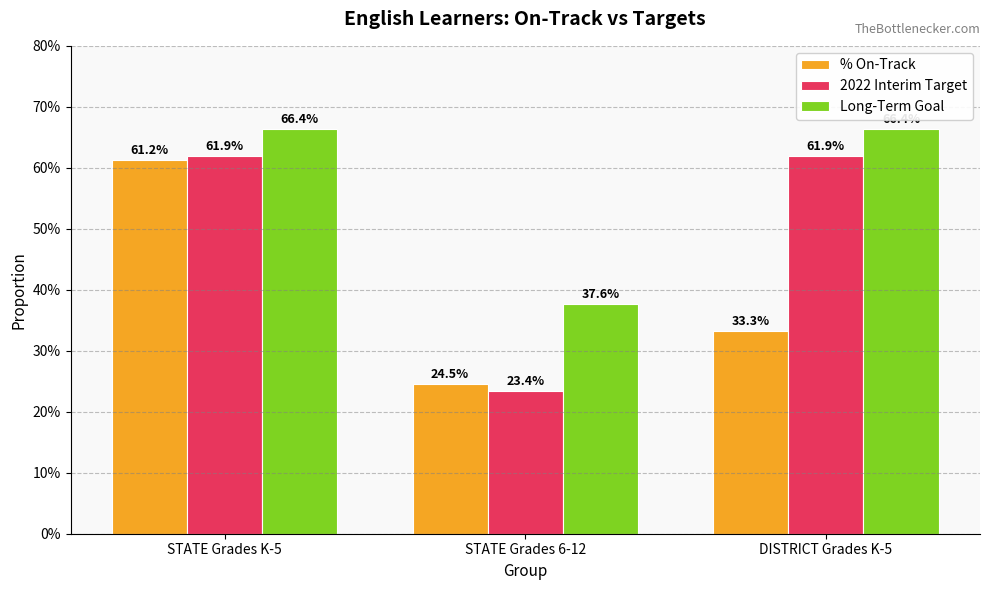

Which category has the lowest value in the 2022 Interim Target series?

STATE Grades 6-12